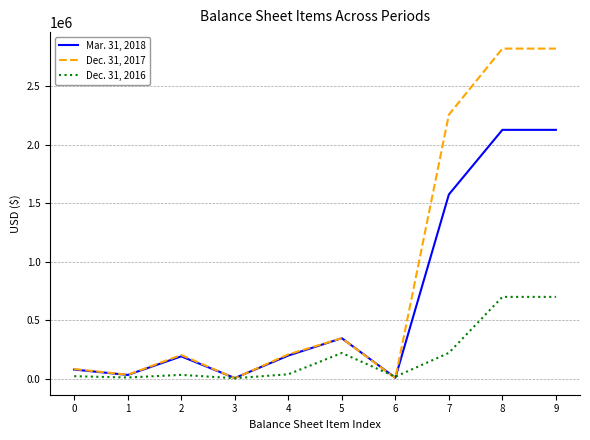

True or false: Dec. 31, 2017 has a value of 1921596 at 9.

False